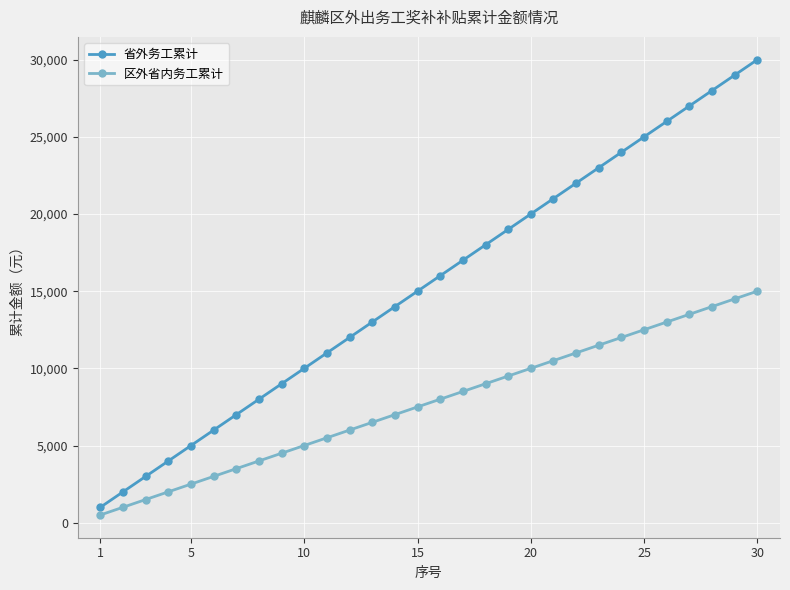

Does the chart display data point markers on the line(s)?

Yes